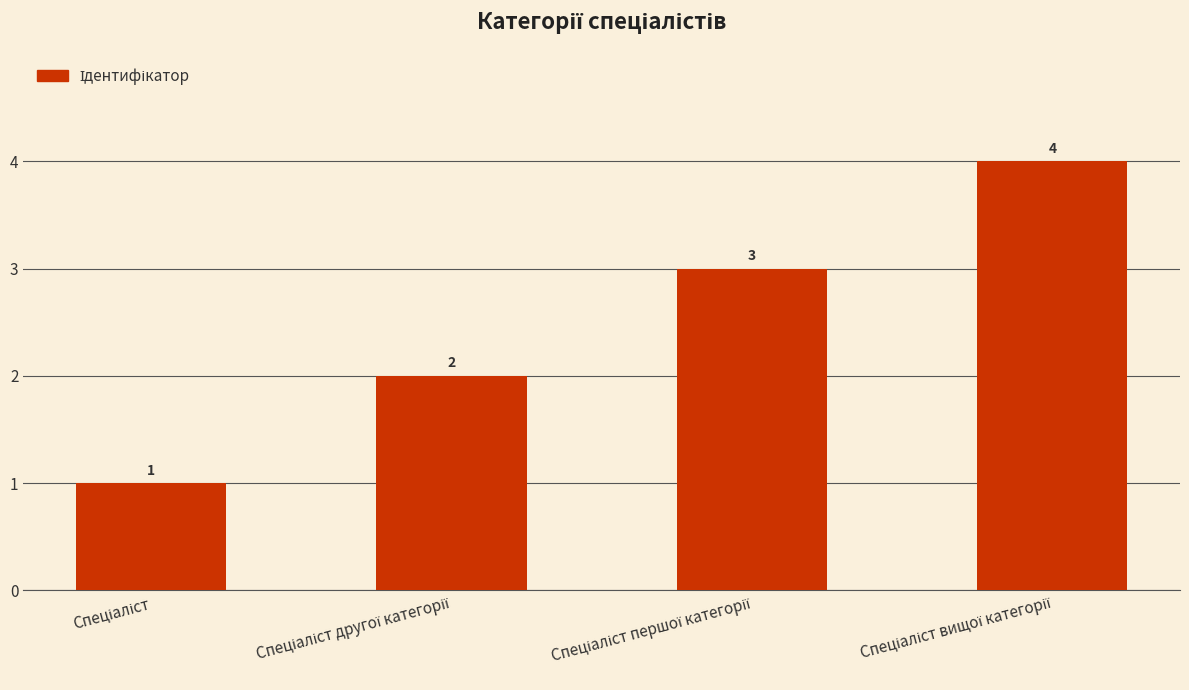

How many values are between 2 and 4?

3